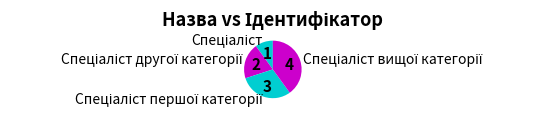

Does any single category account for the majority?

No